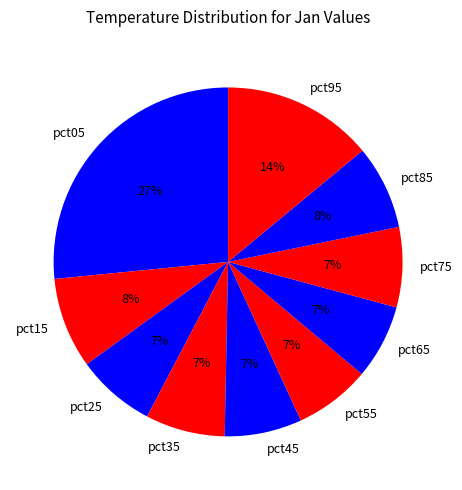

Is it true that pct45 is 1% of the pie?

False